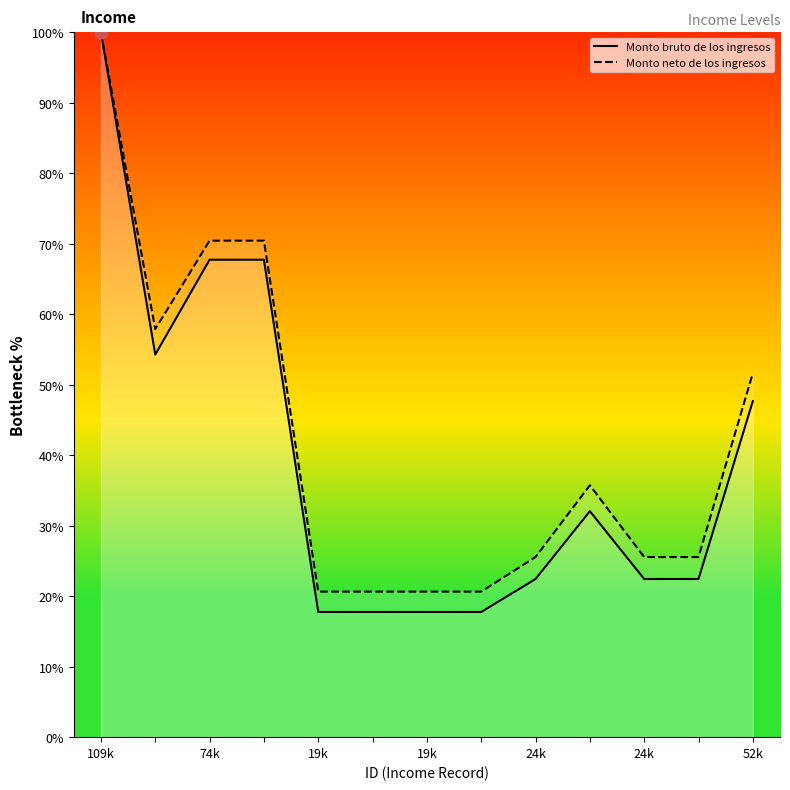

Which series reaches the minimum Y coordinate?

Monto bruto de los ingresos